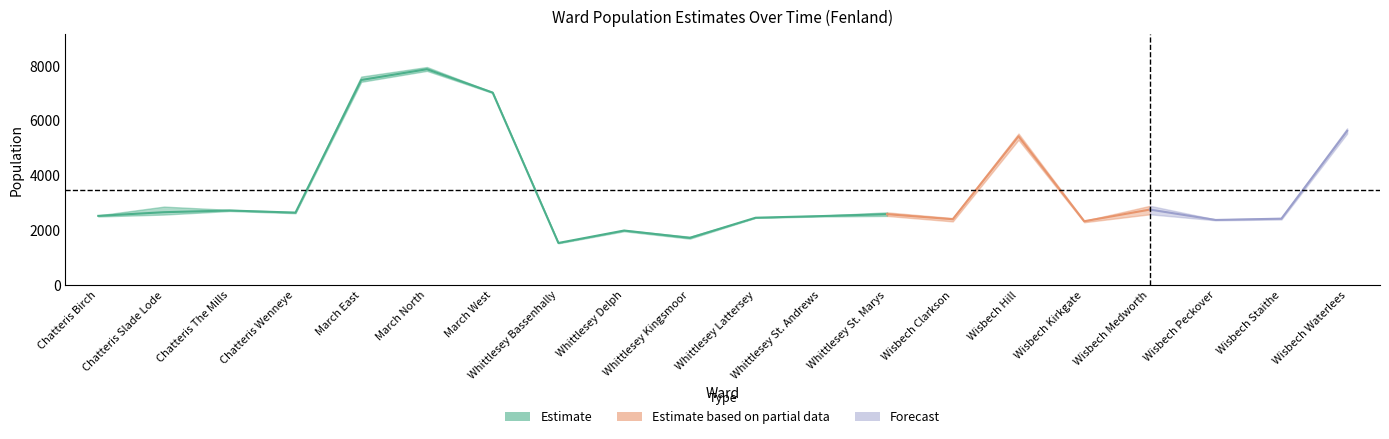

At which category is the sum across all series the highest?

March North